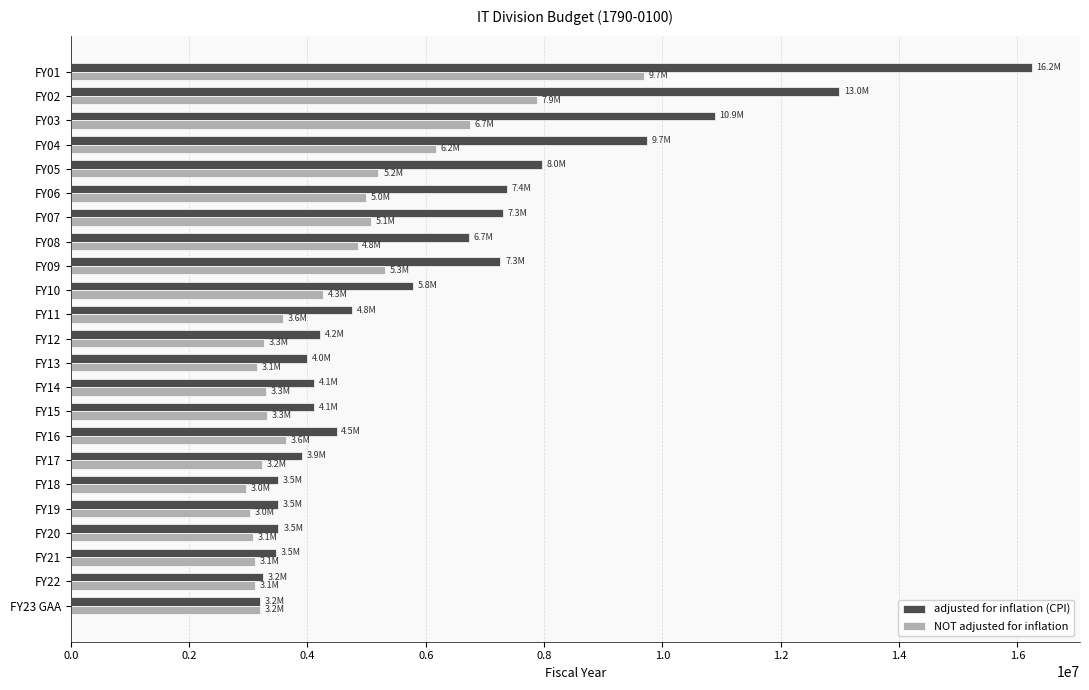

Between FY11 and FY21, which series saw the biggest shift?

adjusted for inflation (CPI)